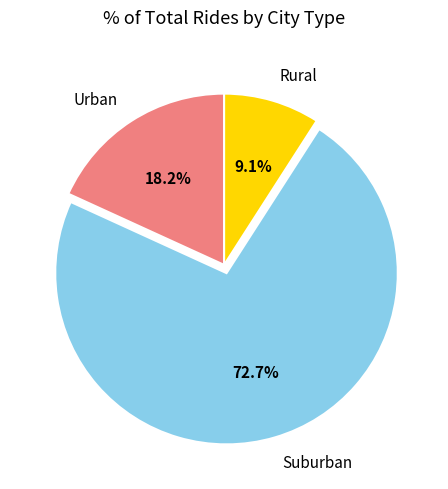

How many slices are in this pie chart?

3